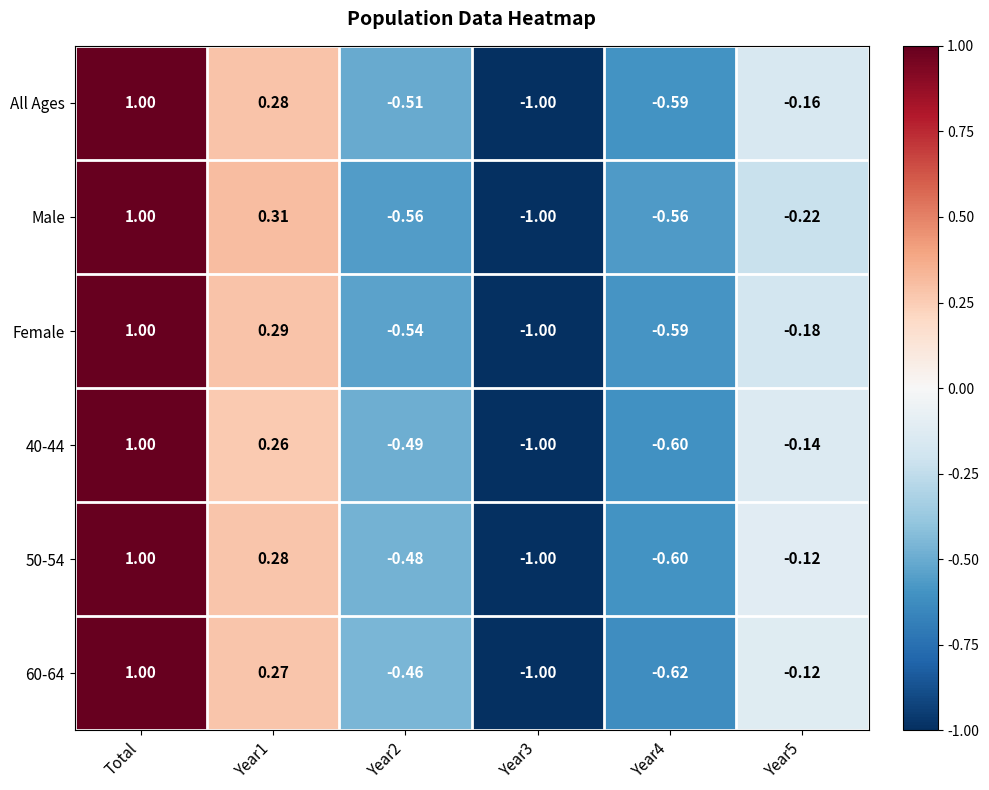

Where does the Female series first go above 0?

Total